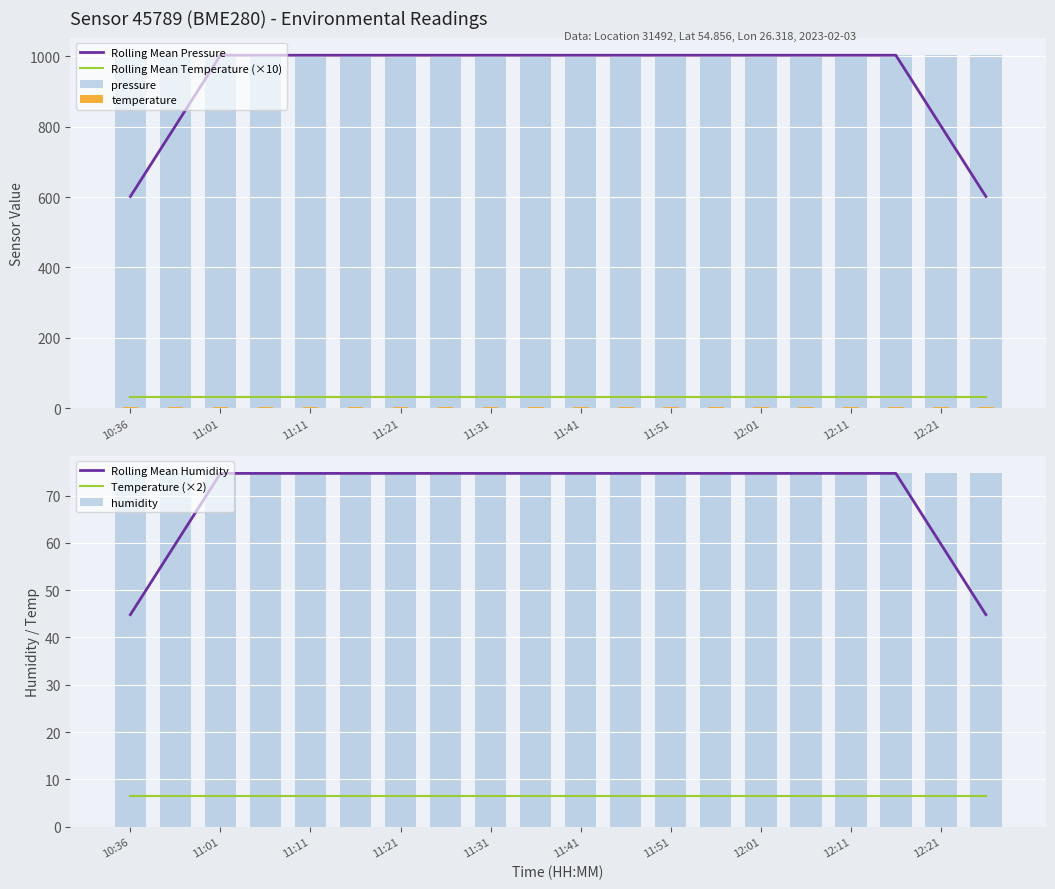

What is the average value of the temperature series?

3.2